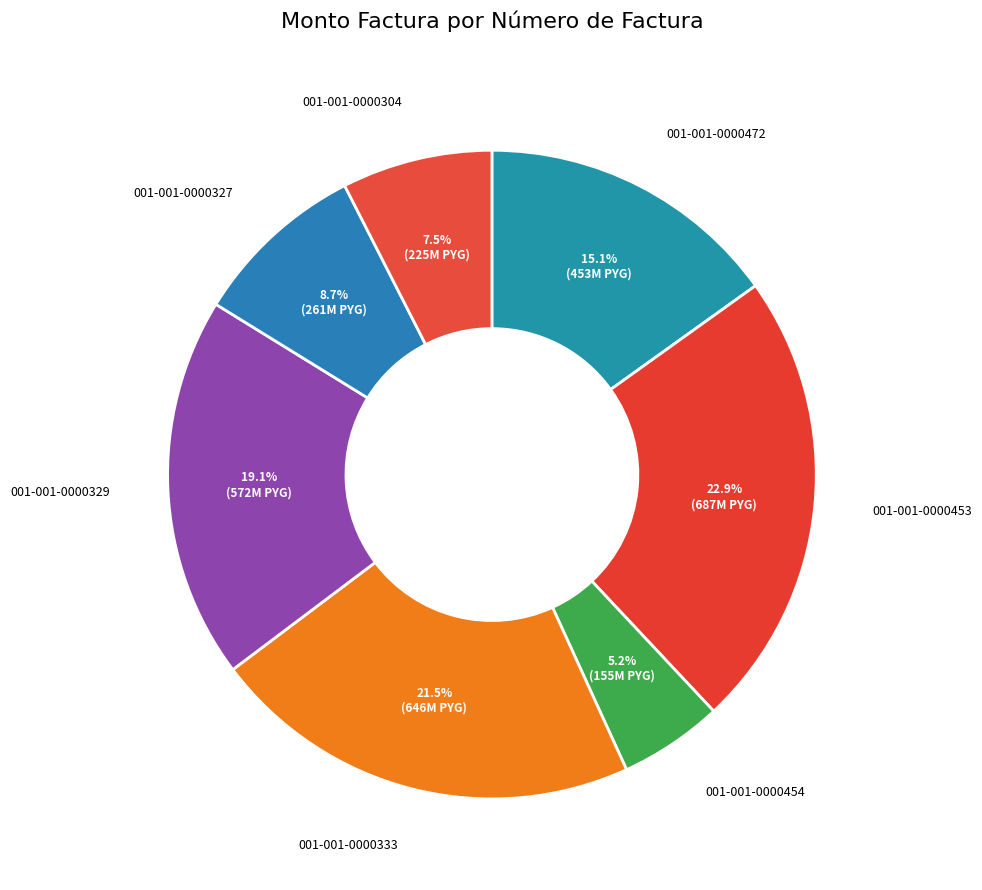

How many slices are in this pie chart?

7